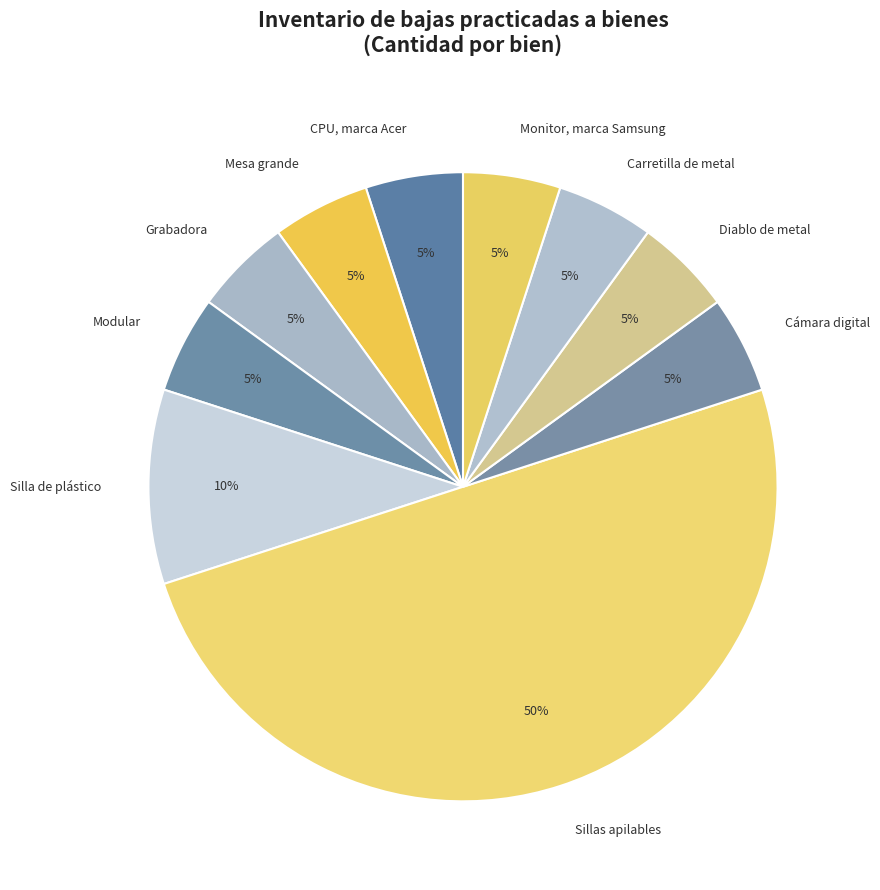

To the nearest percent, what is the average slice percentage?

10%